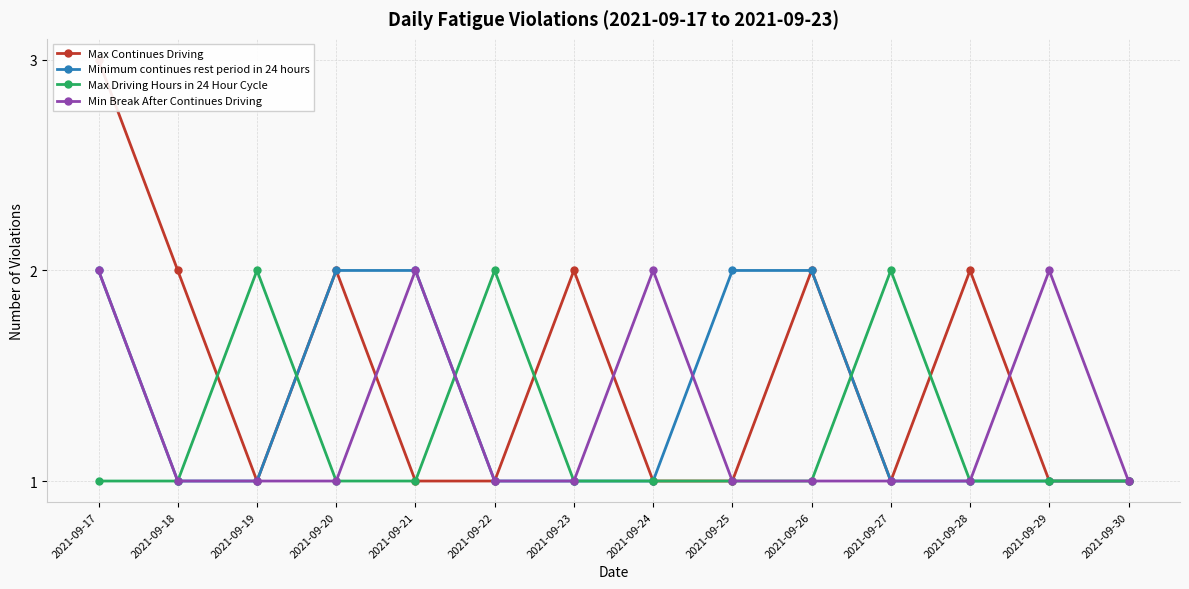

Reading right to left, extract all data points from this chart.

Max Continues Driving: 2021-09-30=1	2021-09-29=1	2021-09-28=2	2021-09-27=1	2021-09-26=2	2021-09-25=1	2021-09-24=1	2021-09-23=2	2021-09-22=1	2021-09-21=1	2021-09-20=2	2021-09-19=1	2021-09-18=2	2021-09-17=3
Minimum continues rest period in 24 hours: 2021-09-30=1	2021-09-29=1	2021-09-28=1	2021-09-27=1	2021-09-26=2	2021-09-25=2	2021-09-24=1	2021-09-23=1	2021-09-22=1	2021-09-21=2	2021-09-20=2	2021-09-19=1	2021-09-18=1	2021-09-17=2
Max Driving Hours in 24 Hour Cycle: 2021-09-30=1	2021-09-29=1	2021-09-28=1	2021-09-27=2	2021-09-26=1	2021-09-25=1	2021-09-24=1	2021-09-23=1	2021-09-22=2	2021-09-21=1	2021-09-20=1	2021-09-19=2	2021-09-18=1	2021-09-17=1
Min Break After Continues Driving: 2021-09-30=1	2021-09-29=2	2021-09-28=1	2021-09-27=1	2021-09-26=1	2021-09-25=1	2021-09-24=2	2021-09-23=1	2021-09-22=1	2021-09-21=2	2021-09-20=1	2021-09-19=1	2021-09-18=1	2021-09-17=2